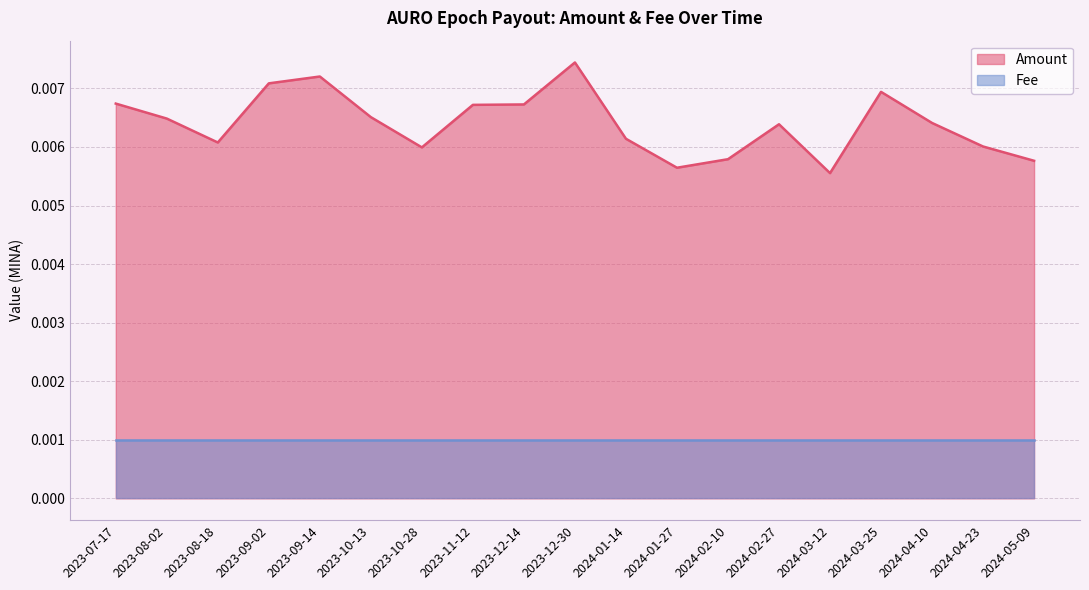

List the labels in order of value, smallest first.

2024-03-12, 2024-01-27, 2024-05-09, 2024-02-10, 2023-10-28, 2024-04-23, 2023-08-18, 2024-01-14, 2024-02-27, 2024-04-10, 2023-08-02, 2023-10-13, 2023-11-12, 2023-12-14, 2023-07-17, 2024-03-25, 2023-09-02, 2023-09-14, 2023-12-30